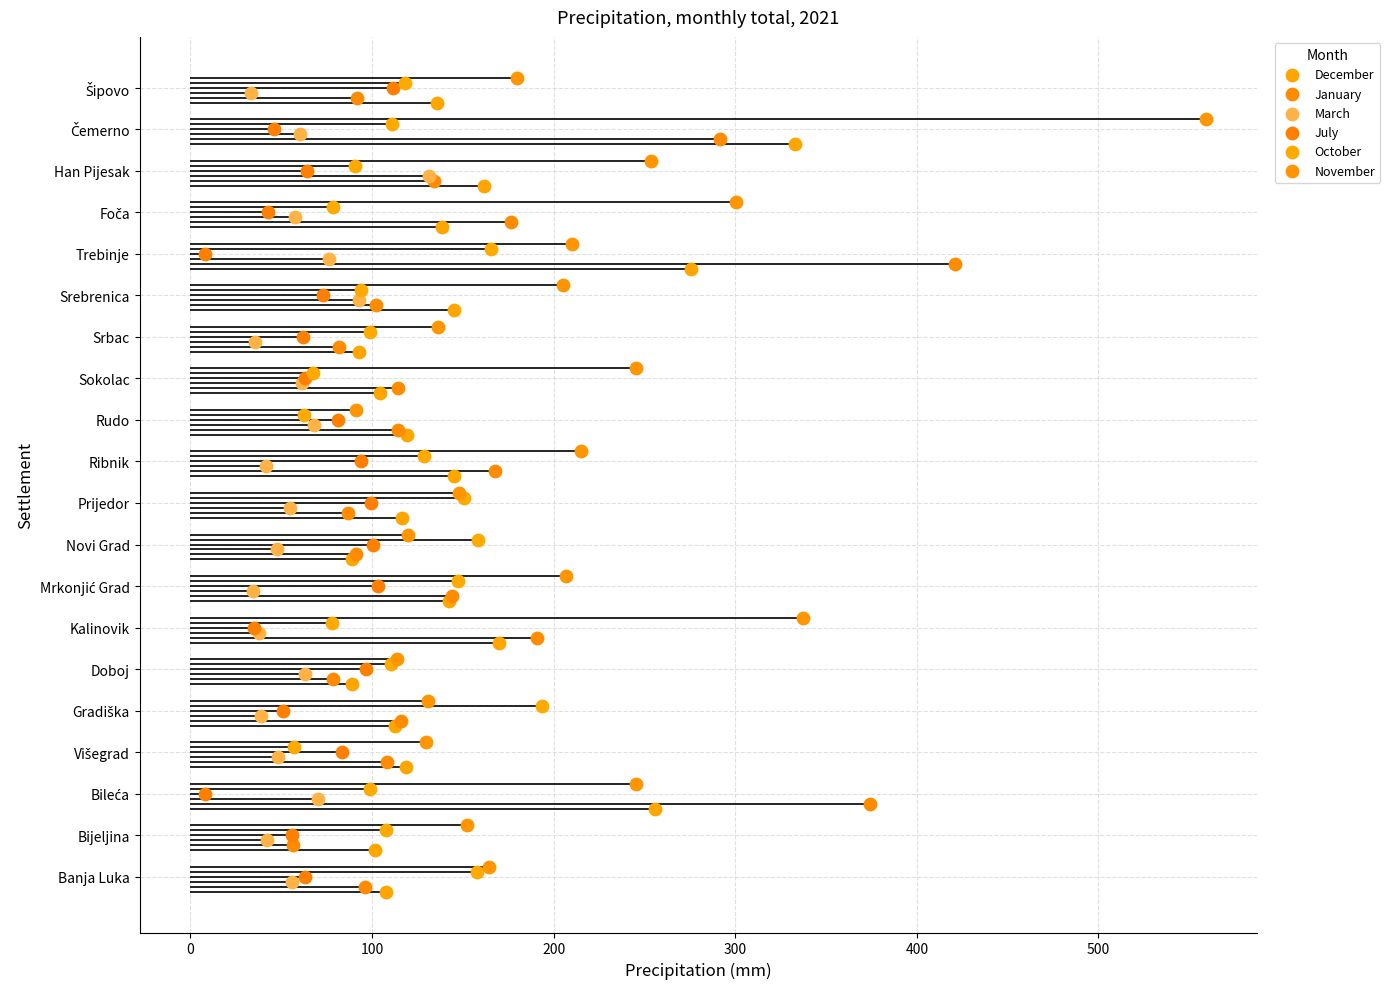

Which series reaches the maximum Y coordinate?

November